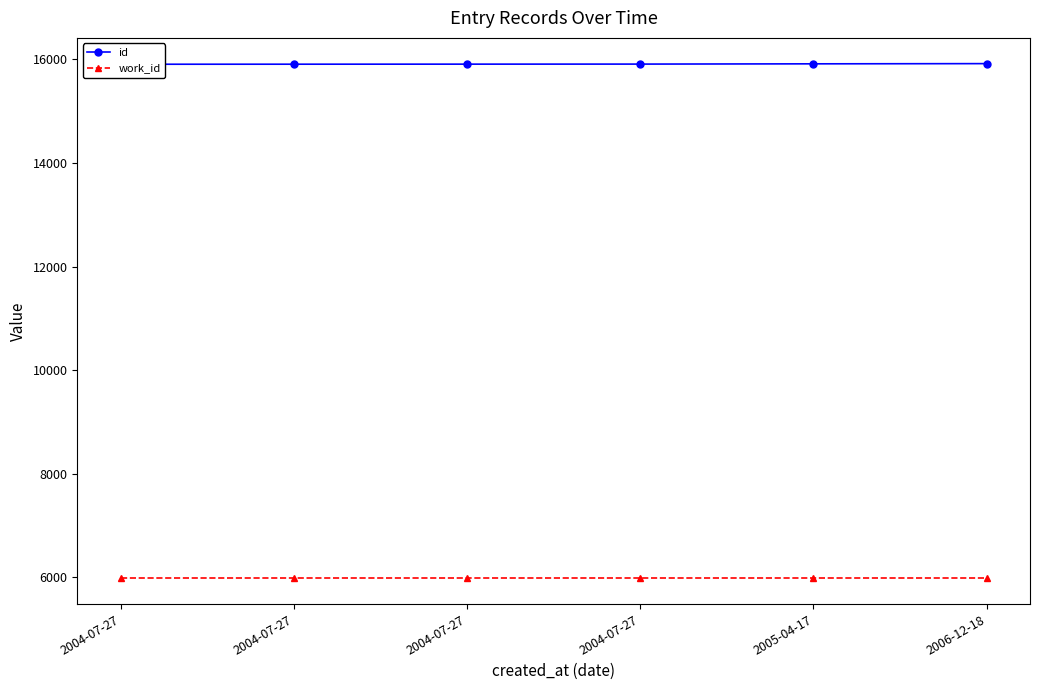

Rank the categories by work_id value from lowest to highest.

2004-07-27, 2004-07-27, 2004-07-27, 2004-07-27, 2005-04-17, 2006-12-18